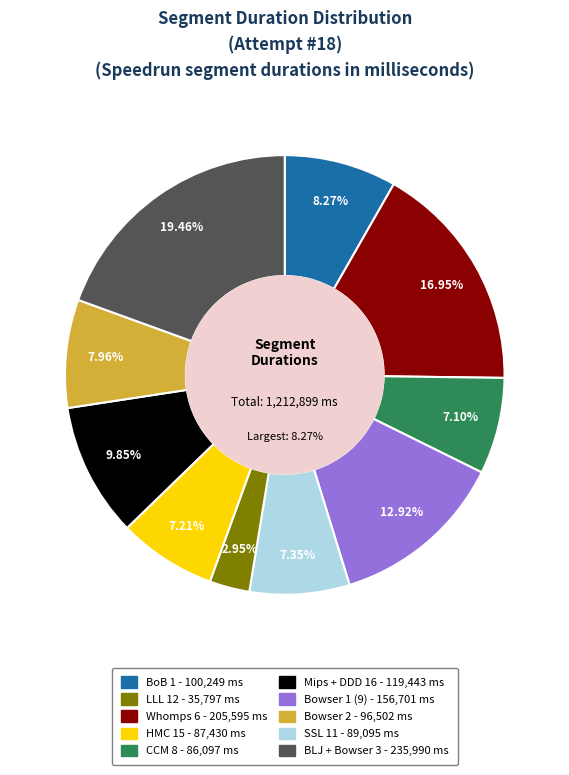

Which slice is the largest?

BLJ + Bowser 3